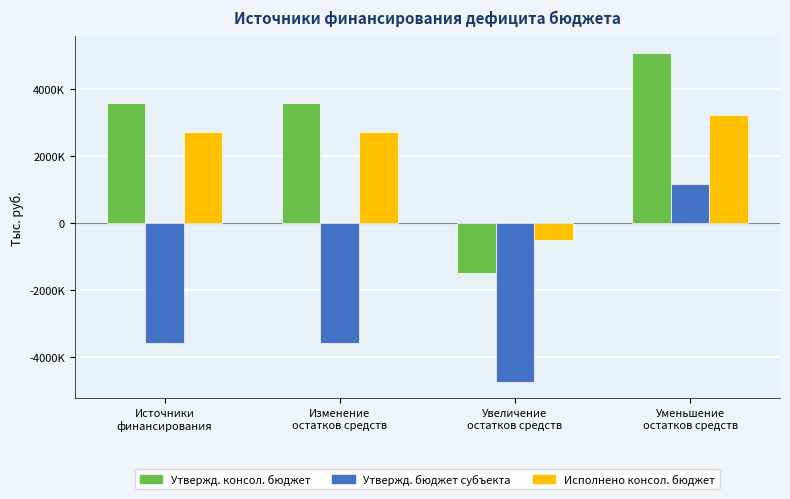

At which category does the chart reach its peak across all series?

Уменьшение
остатков средств